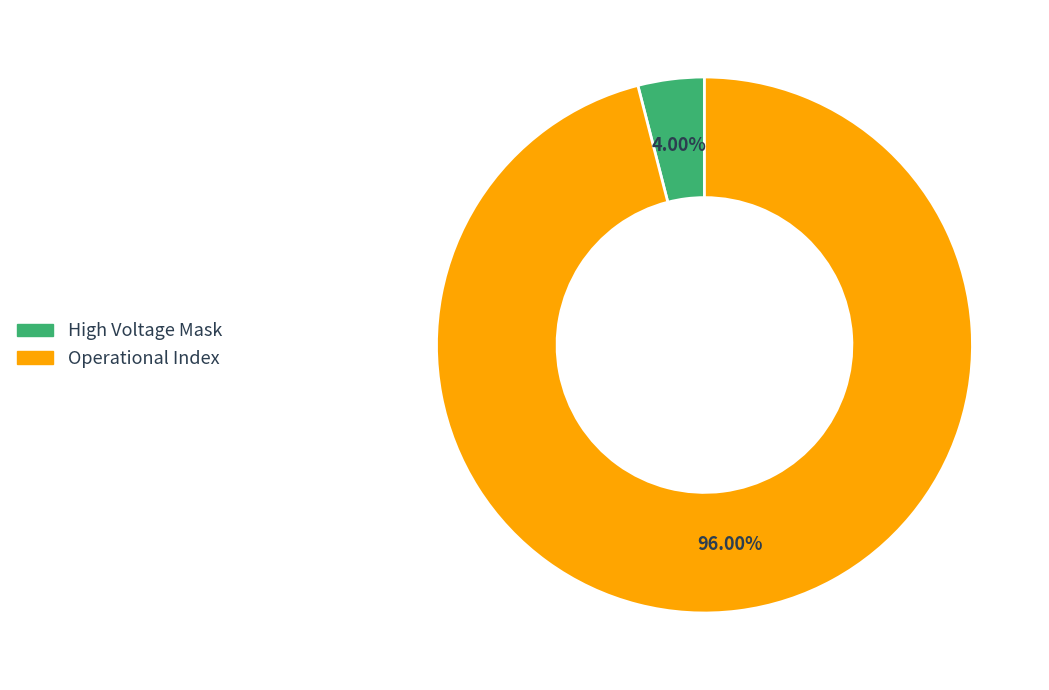

Does any single category account for the majority?

Yes